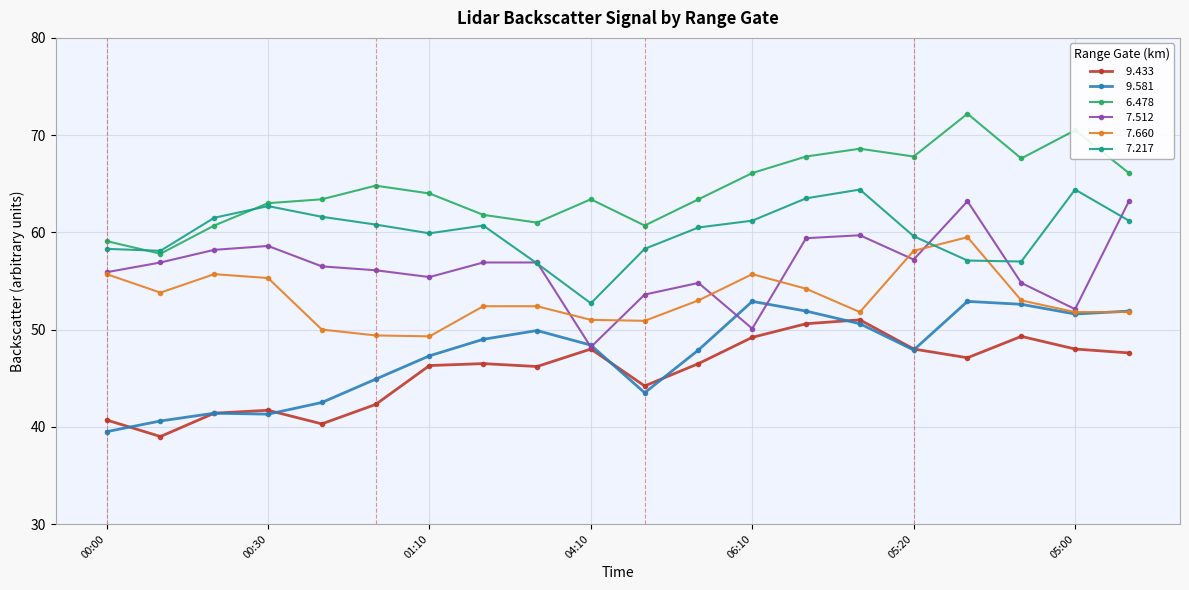

Does the chart have visible grid lines?

Yes